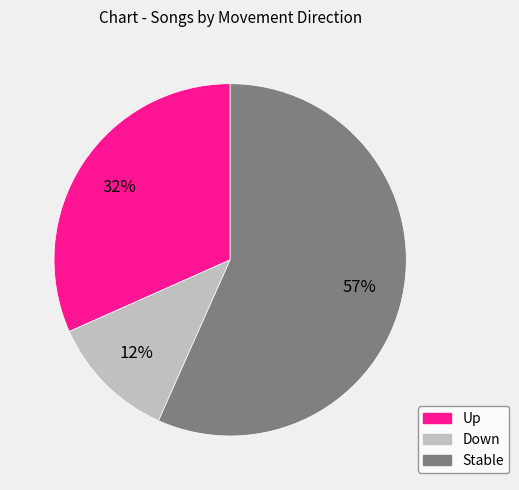

Between Down and Up, which is larger?

Up